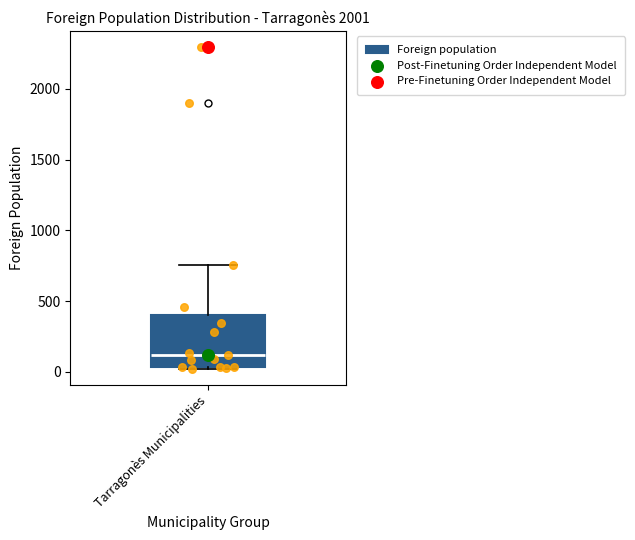

Transcribe this box plot: give where the median line is, the range the box spans, and where the two whiskers end, as read against the y-axis. The values are not printed on the chart, so give them approximately, as read against the axis.

median 100, box 50 to 400, whiskers 0 to 750